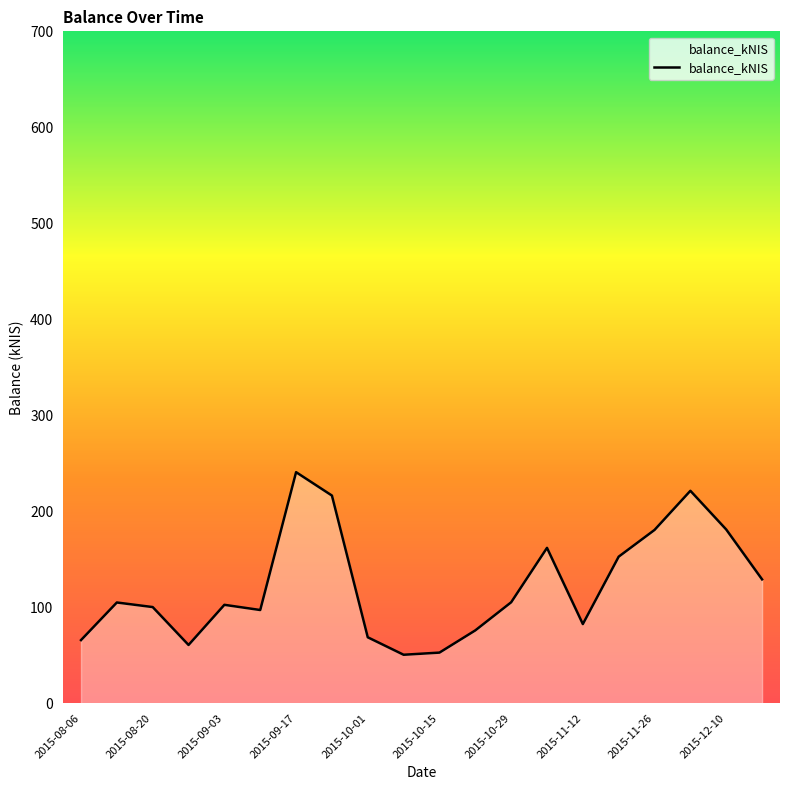

What is the difference between the maximum and minimum values?

190.2